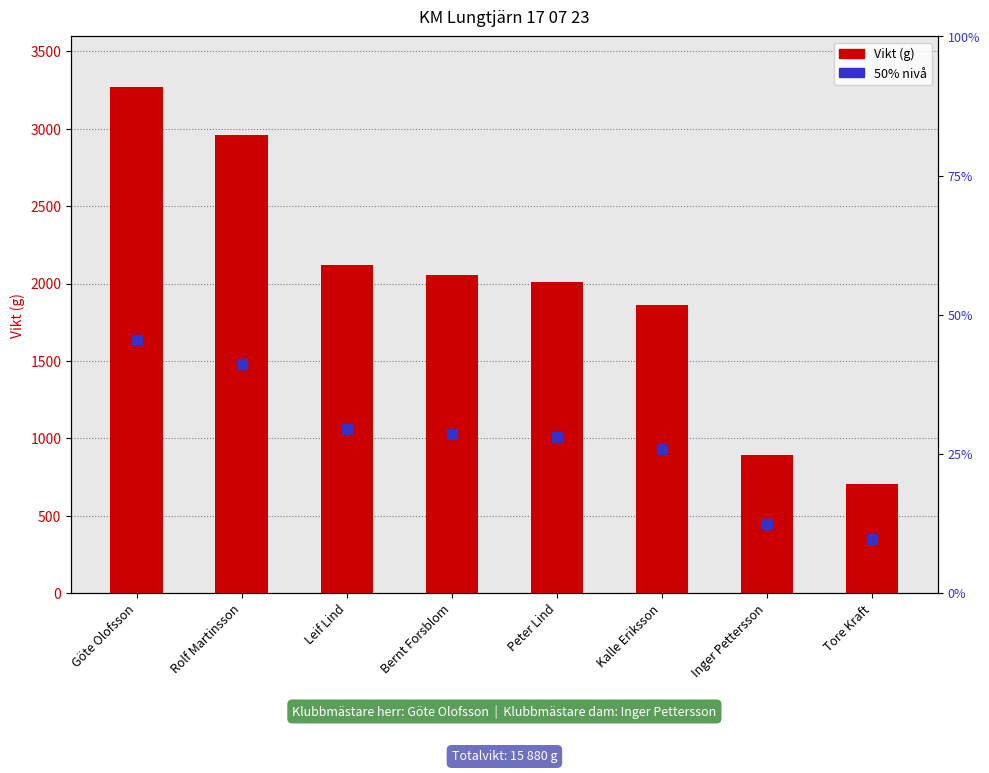

How many values are below 2054?

4